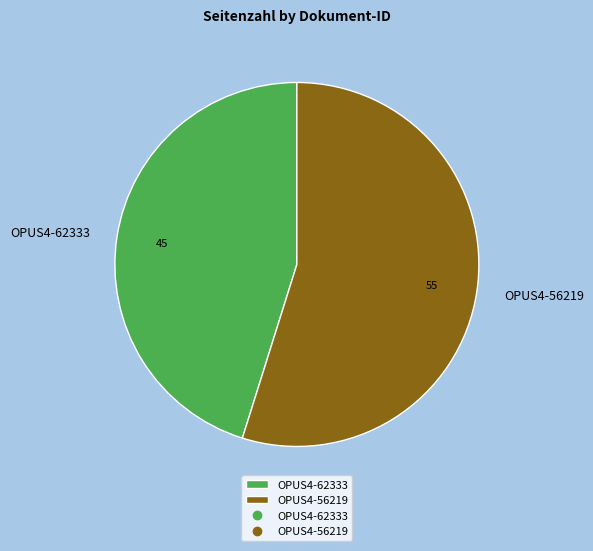

Does any single category account for the majority?

Yes